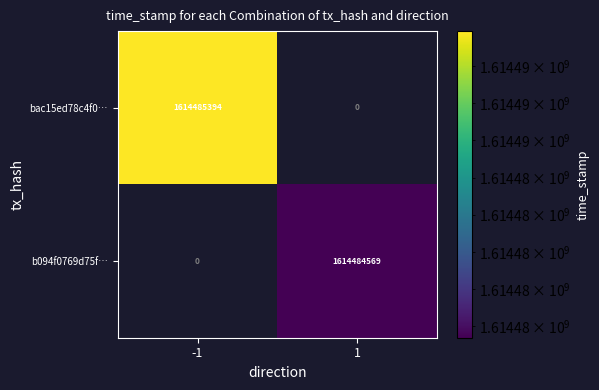

Which series changed the most between direction and time_stamp?

bac15ed78c4f00e6af5957180667a40ed3dadb1